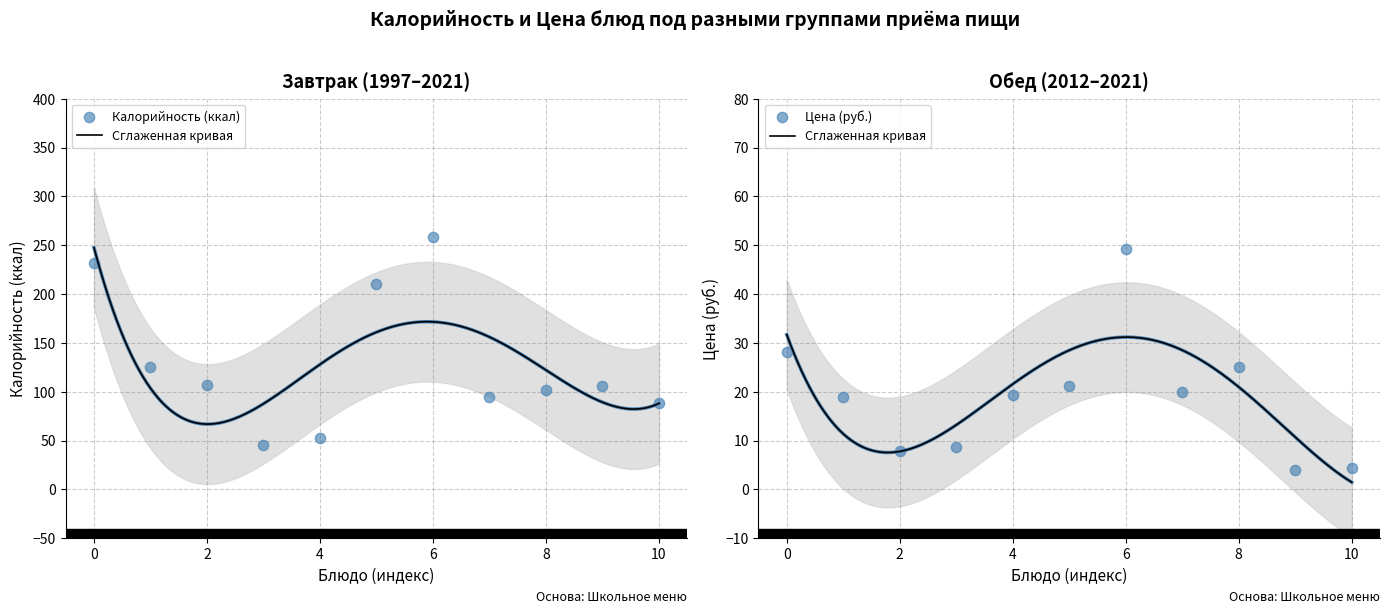

Which series contains the highest Y value?

Калорийность